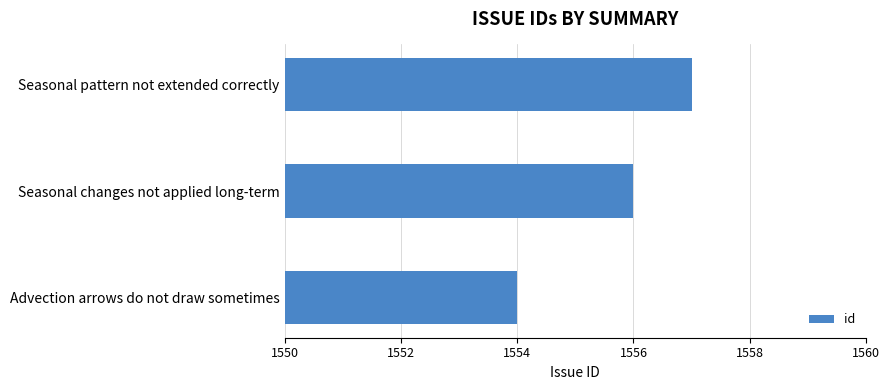

What is the difference between the maximum and second lowest values?

1